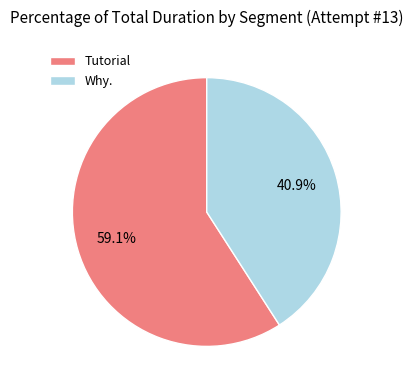

To the nearest percent, what is the average slice percentage?

50%